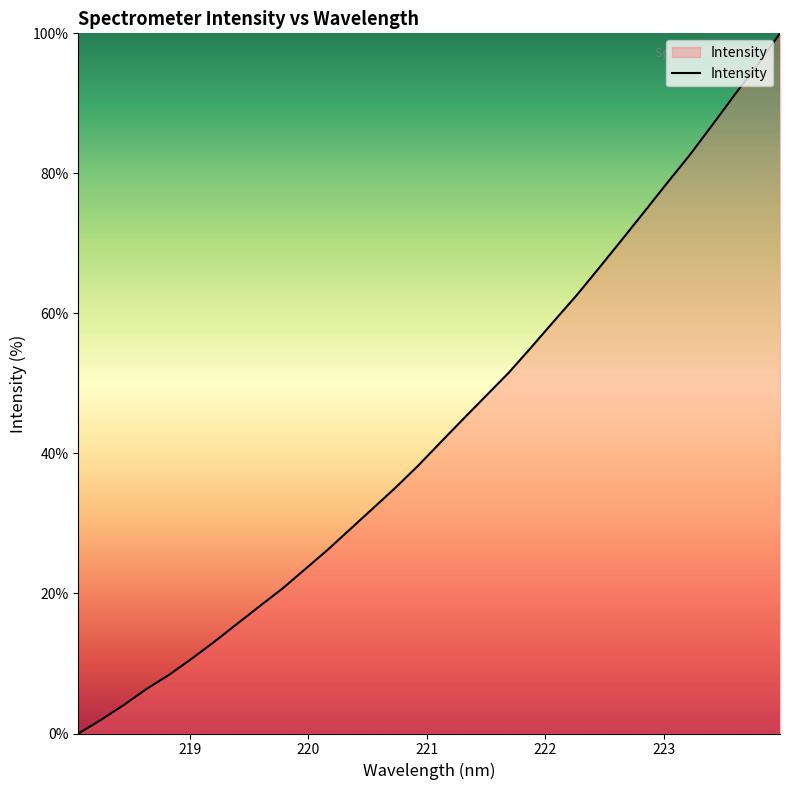

What is the difference between the maximum and minimum values?

100.0